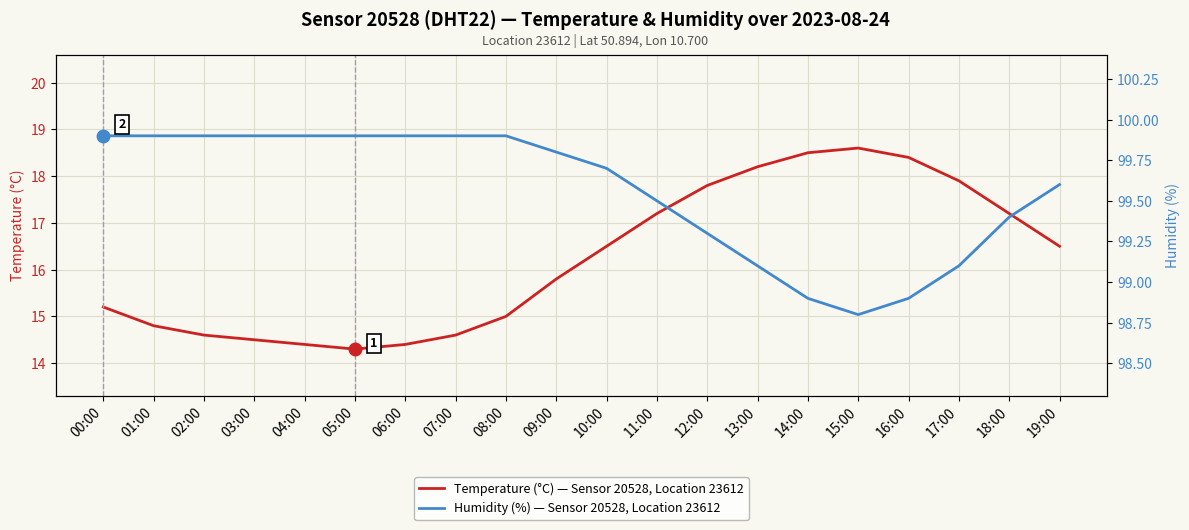

Which series has the largest range (max minus min)?

Temperature (°C) — Sensor 20528, Location 23612